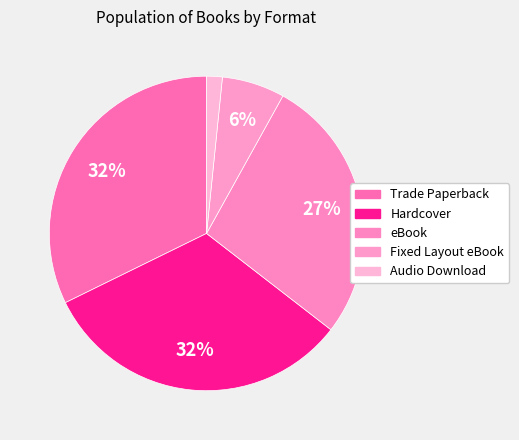

How many slices are in this pie chart?

5